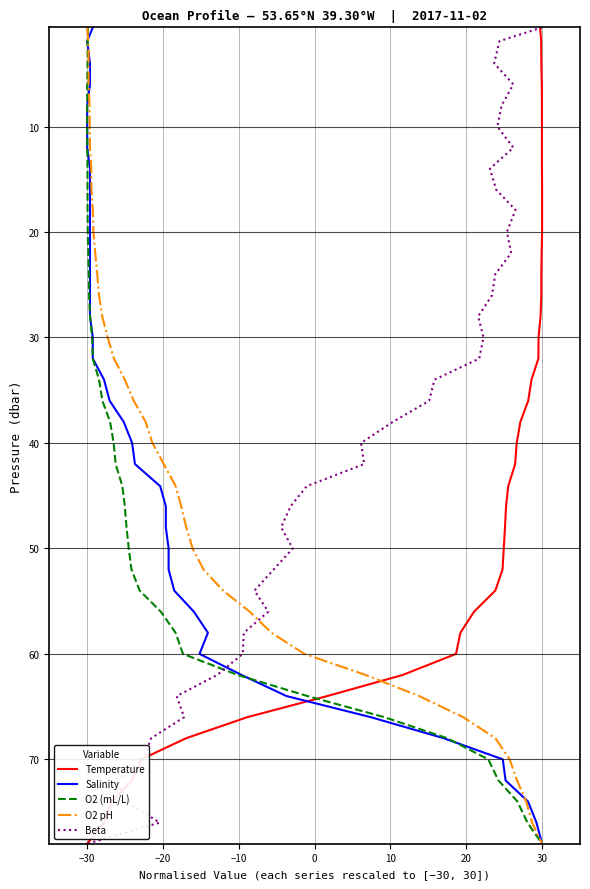

What are all the series names shown in the legend?

Temperature, Salinity, O2 (mL/L), O2 pH, Beta